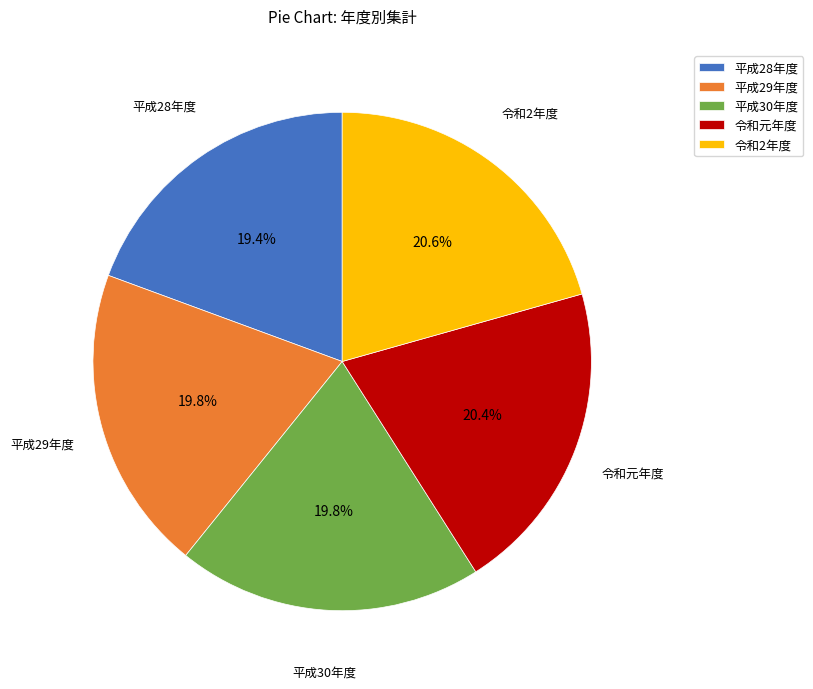

To the nearest percent, what percentage of the pie is 平成28年度?

19%